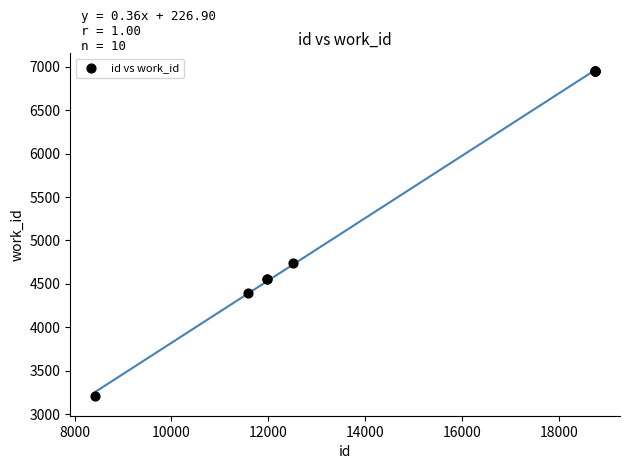

What Y value in the scatter plot is closest to 5079?

4739